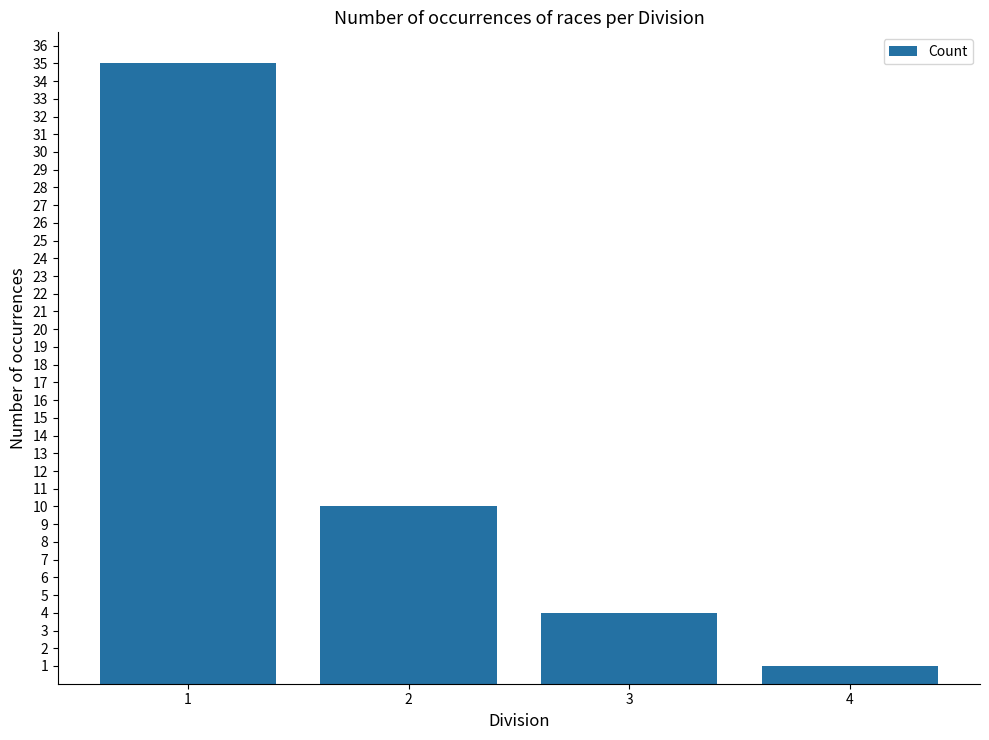

Where does the data first go above 10?

1